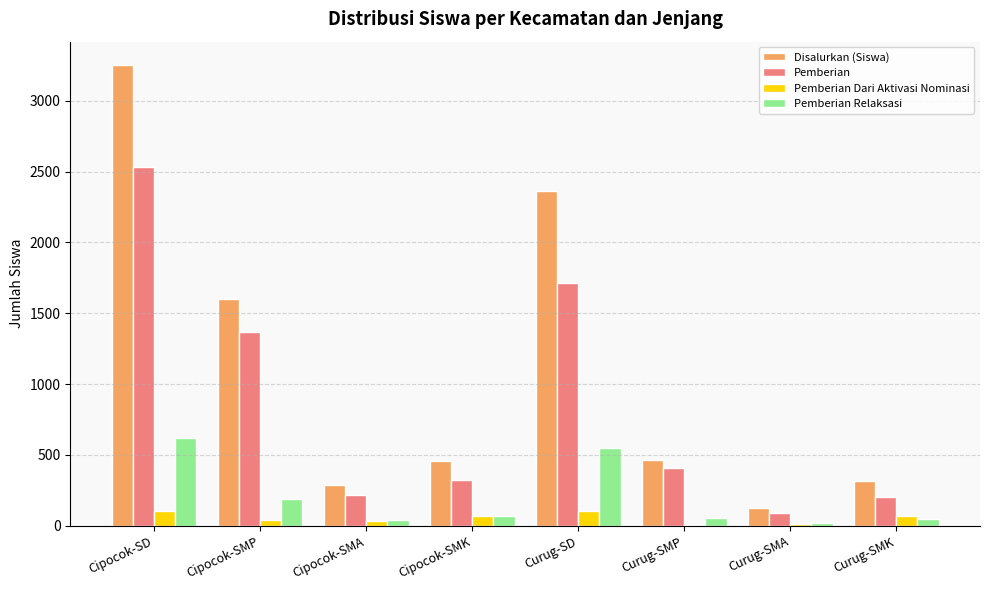

What is the highest value of the Pemberian Dari Aktivasi Nominasi series?

103